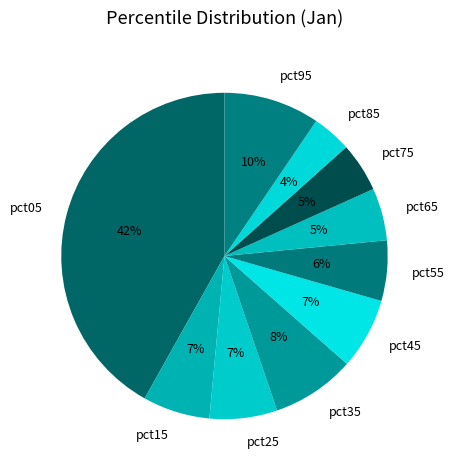

Is pct85 the majority of the pie?

No